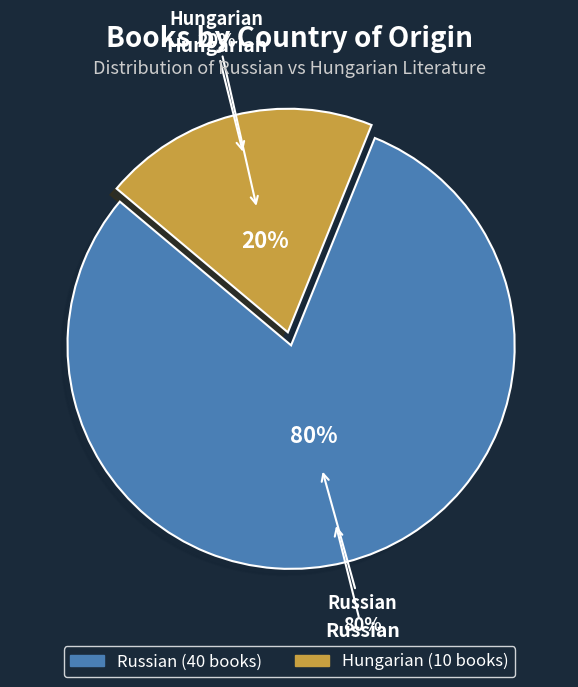

What is the largest slice in the pie chart?

Russian